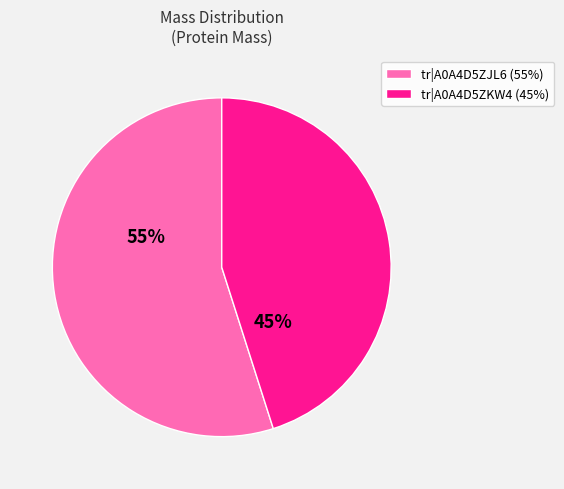

Approximately how many times larger is the value at tr|A0A4D5ZJL6 (55%) compared to tr|A0A4D5ZKW4 (45%)?

1.2